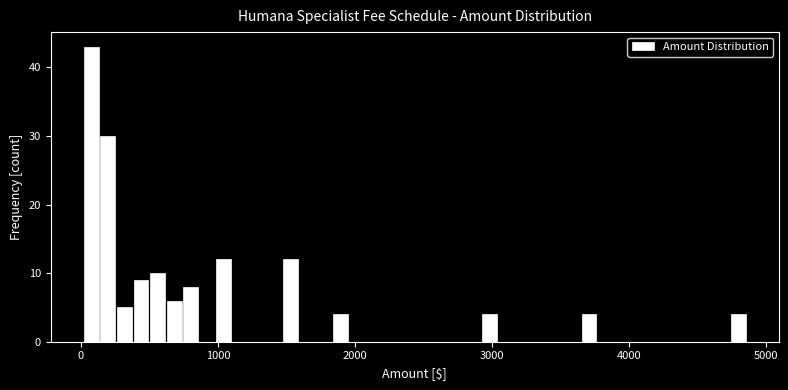

Read against the x-axis, roughly where is the centre of the tallest bar?

100